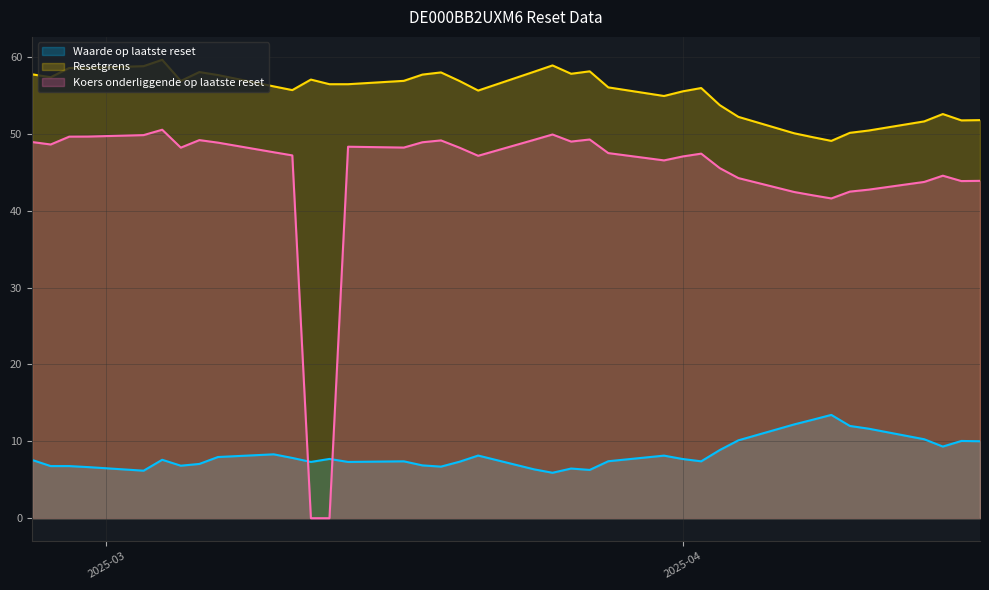

Which series has the widest spread of values?

Koers onderliggende op laatste reset